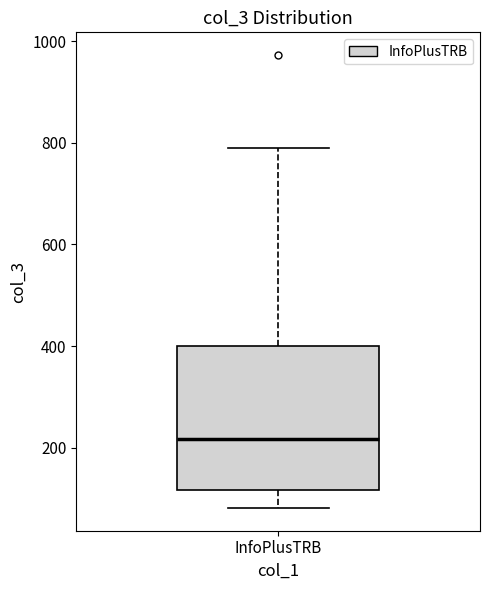

Where does the median line of the box for InfoPlusTRB sit on the y-axis? The values are not printed on the chart, so give them approximately, as read against the axis.

220